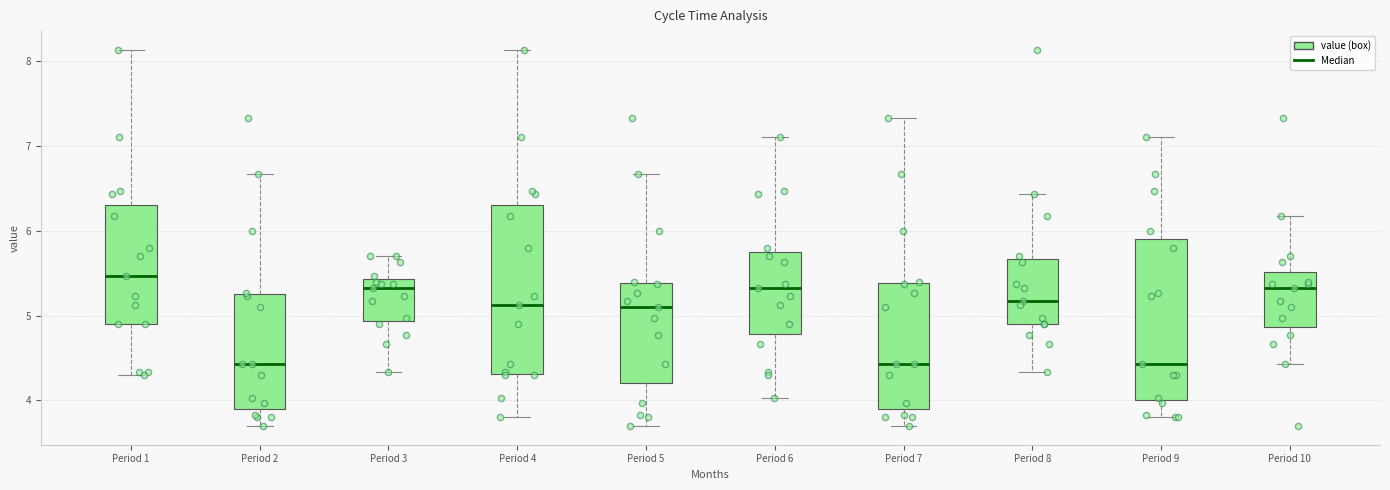

Where does the upper whisker of the box for Period 8 end on the y-axis? The values are not printed on the chart, so give them approximately, as read against the axis.

6.4